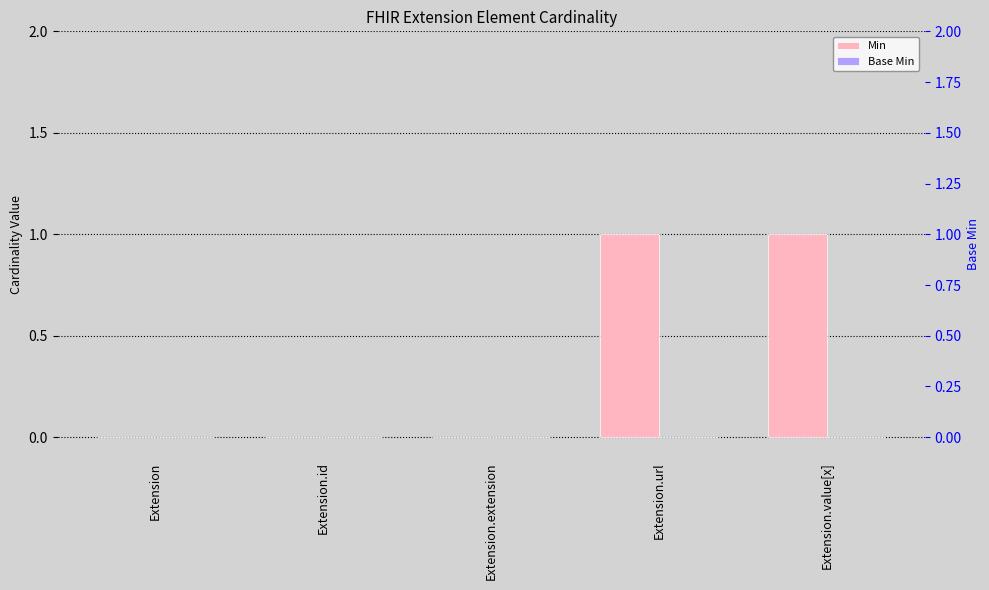

Reading left to right, what are all the values shown in this chart?

Min: 0	0	0	1	1
Base Min: 0	0	0	0	0